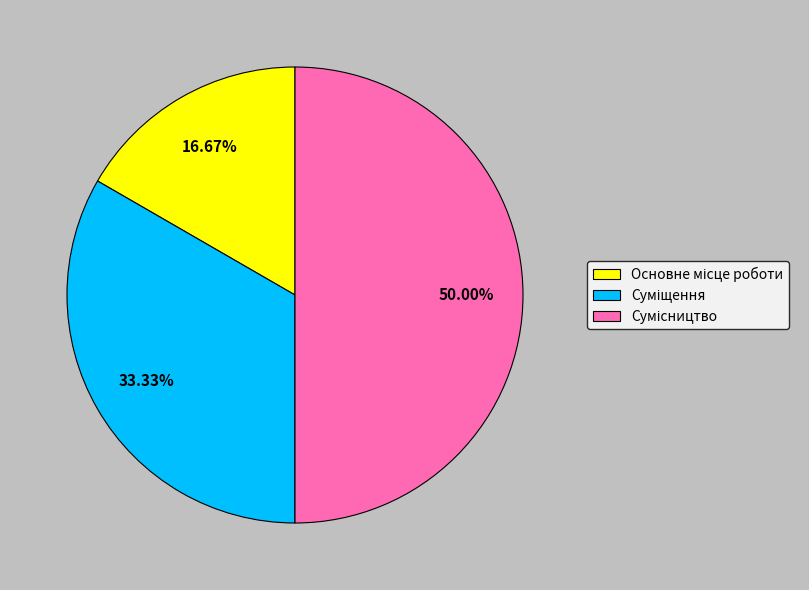

To the nearest percent, what is the difference between the Основне місце роботи and Сумісництво slice percentages?

33%